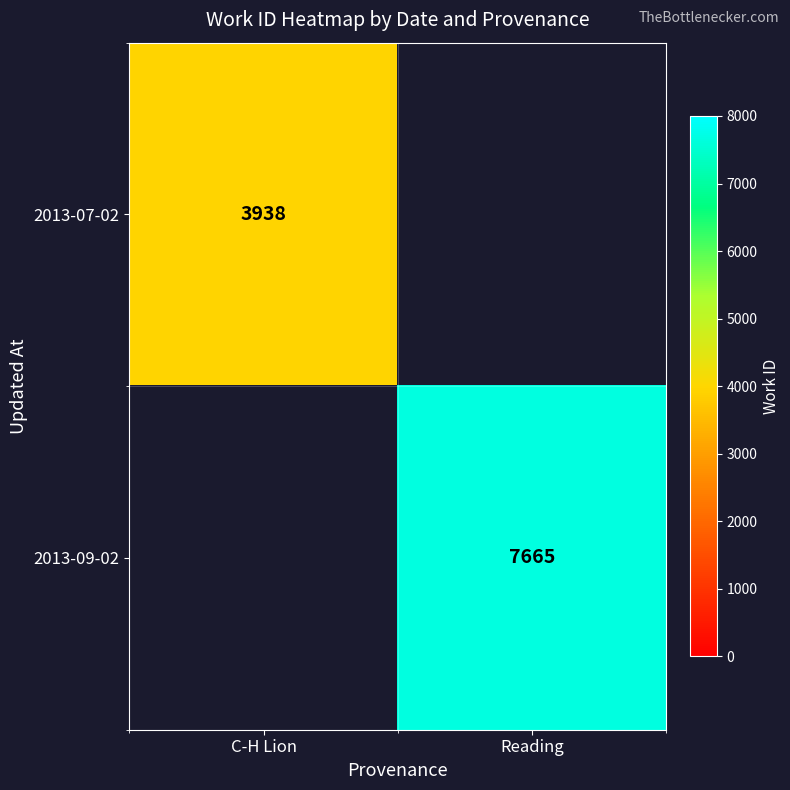

True or false: 2013-09-02 has a value of 13758.7 at Reading.

False